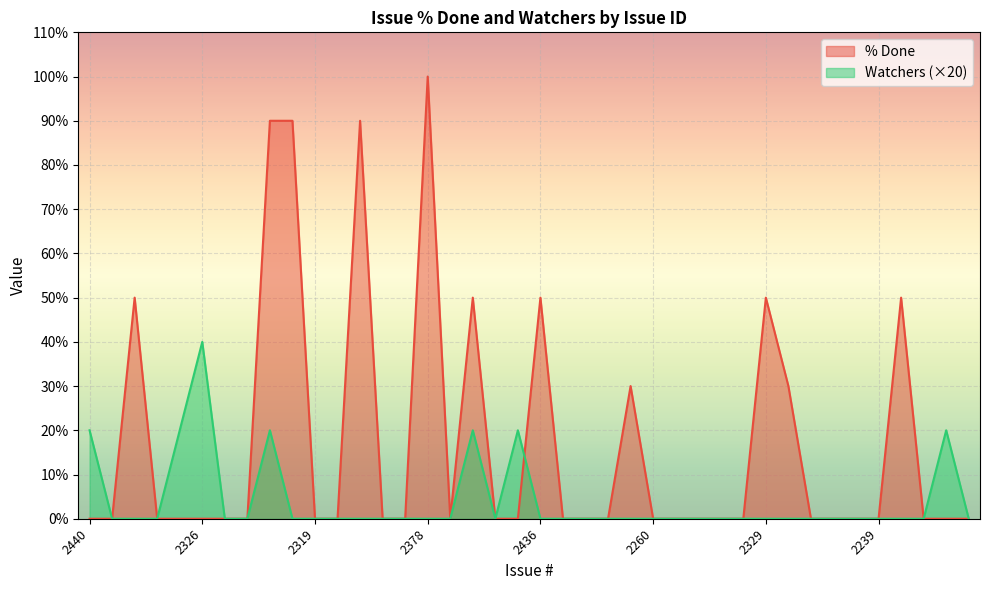

How many distinct data groups are displayed?

2